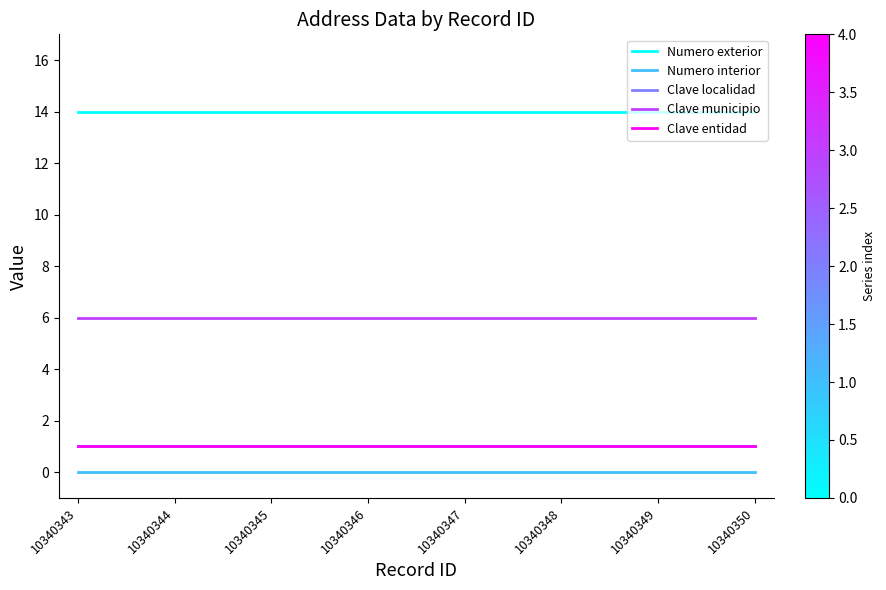

The value of Clave localidad at 10340344 is 1. True or false?

False